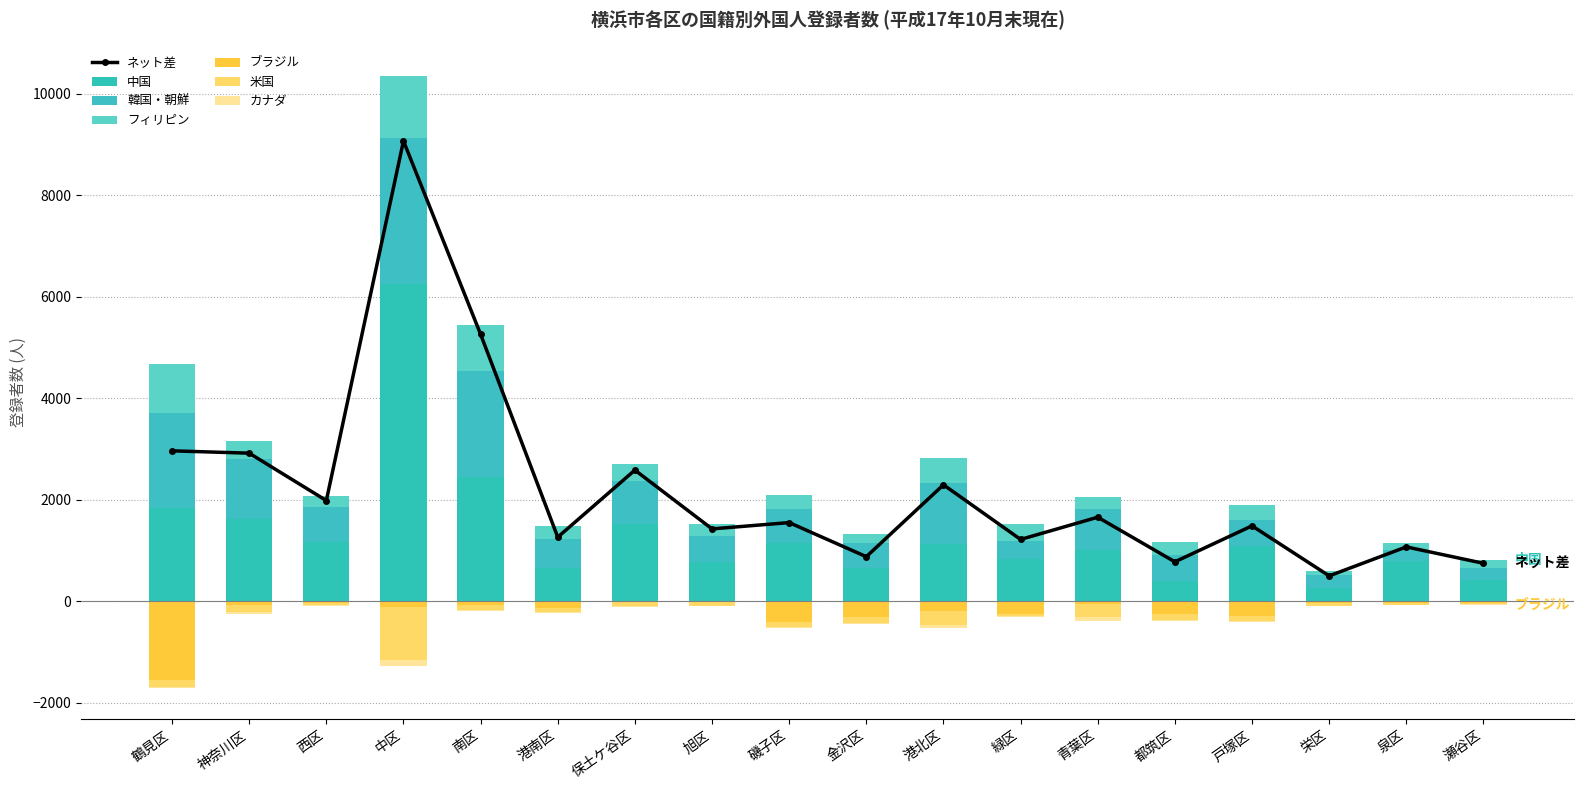

What is the difference between the highest and lowest values at 鶴見区?

3443